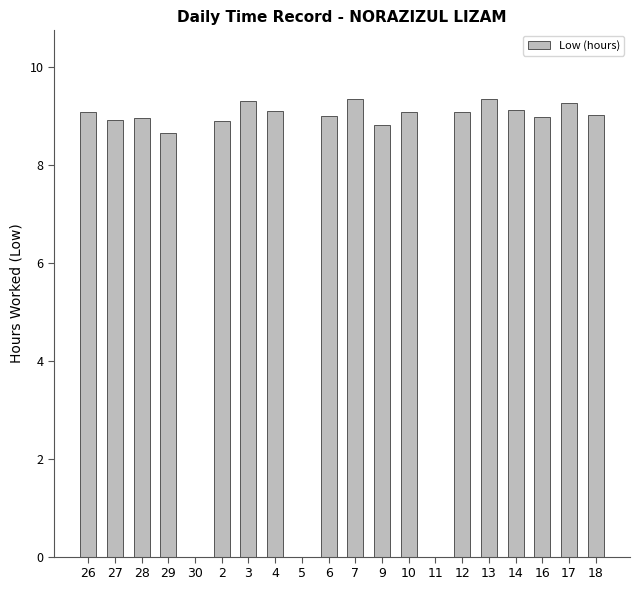

What is the sum of all values?

153.8